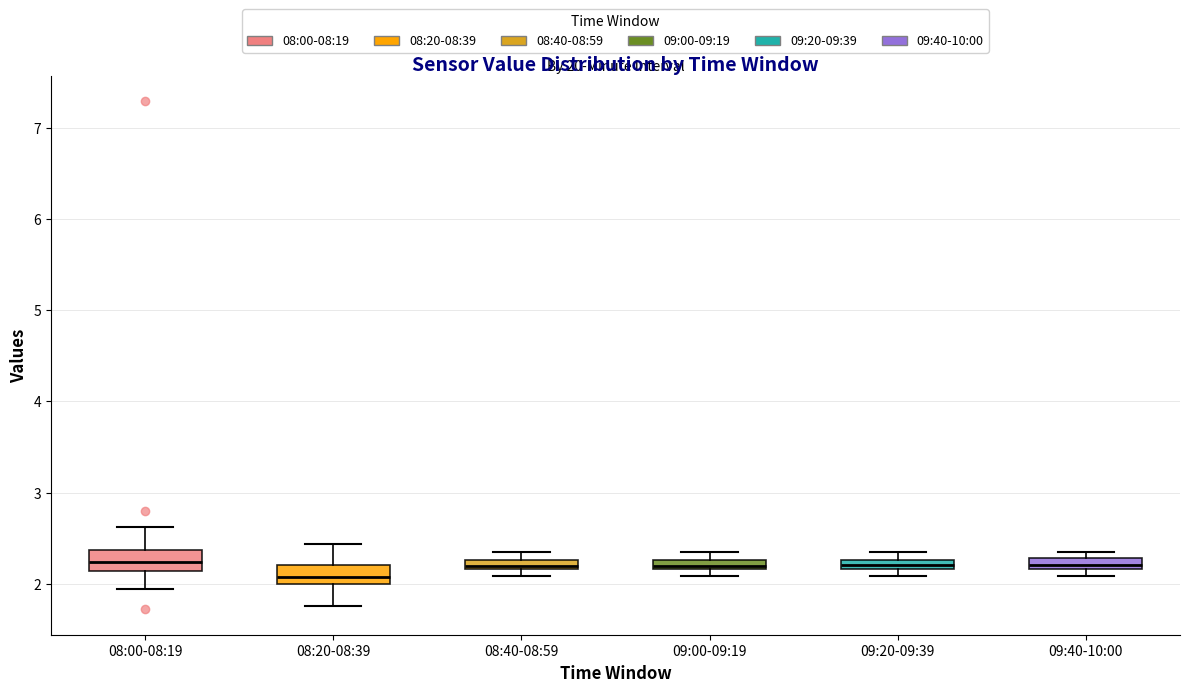

Where is the lower edge of the box for 08:40-08:59 on the y-axis? The values are not printed on the chart, so give them approximately, as read against the axis.

2.2